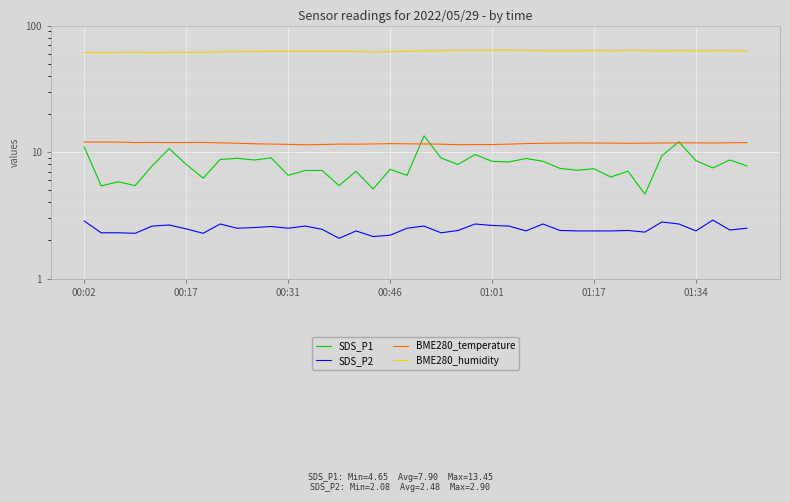

What is the value of the SDS_P2 point at the 1st from the left?

2.9